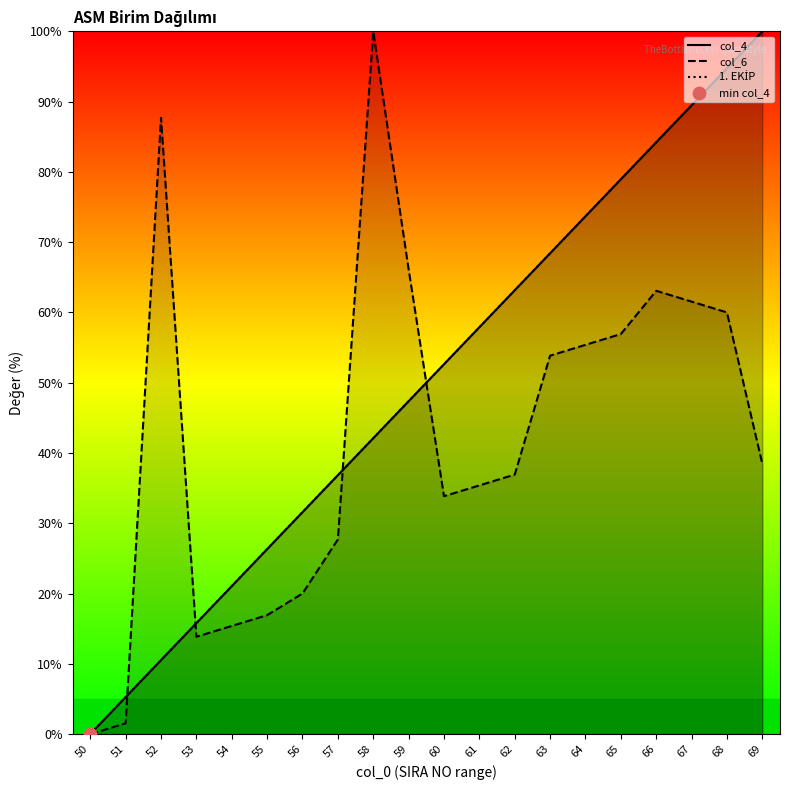

At which category is the sum across all series the highest?

68